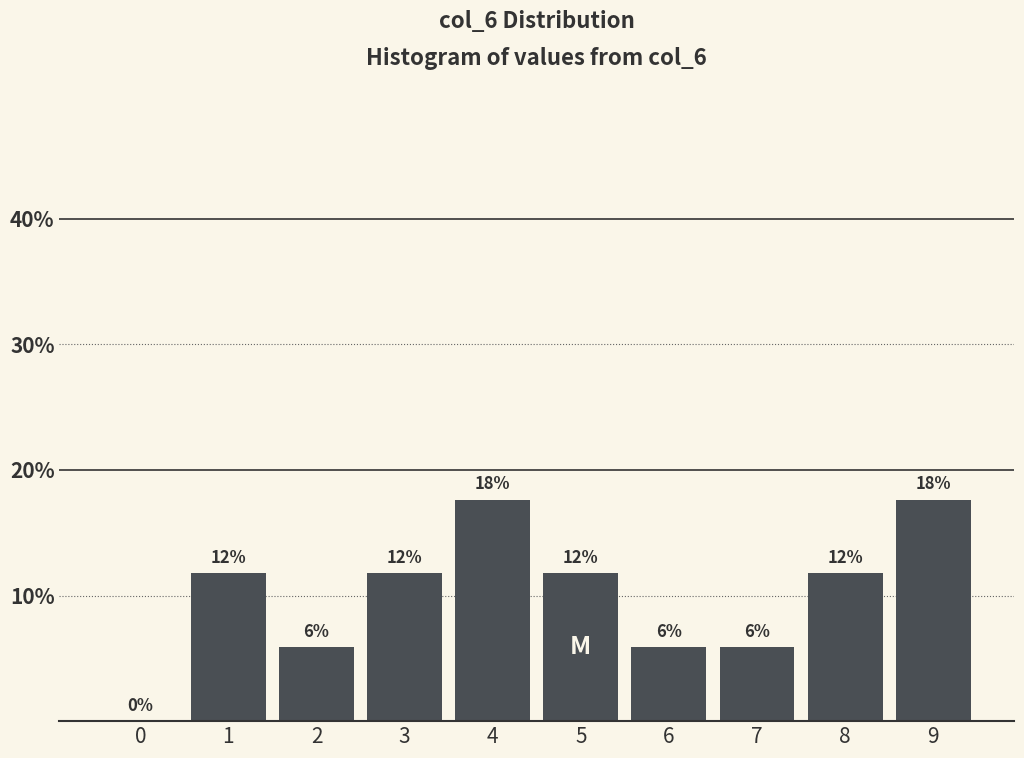

Are the bars horizontal?

No